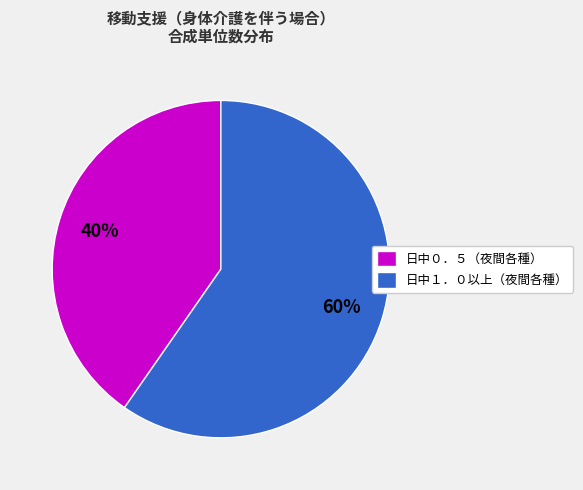

What percentage is the 日中０．５（夜間各種） slice, to the nearest percent?

40%